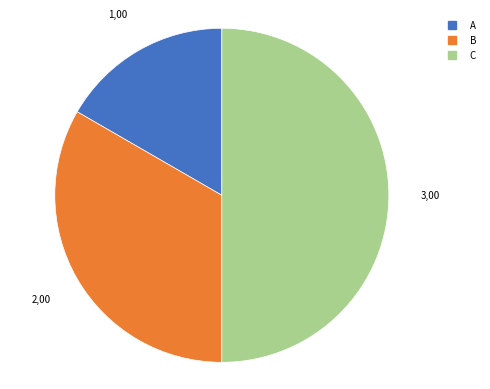

How many segments does this pie chart have?

3